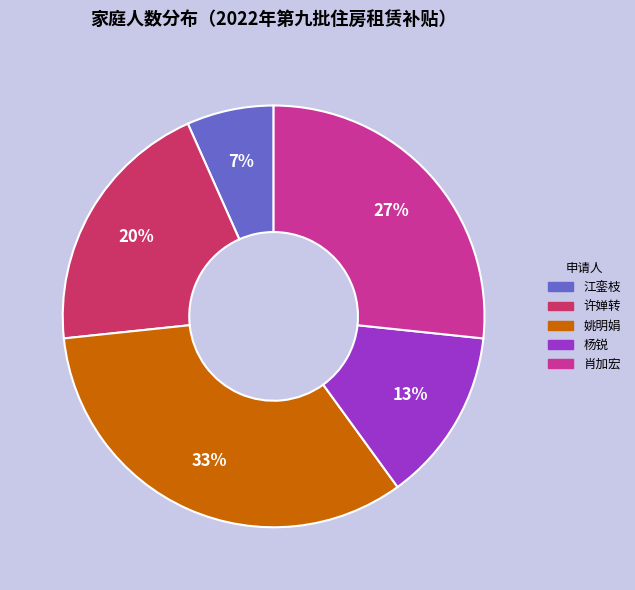

Combined, do 肖加宏 and 姚明娟 account for over 50%?

Yes